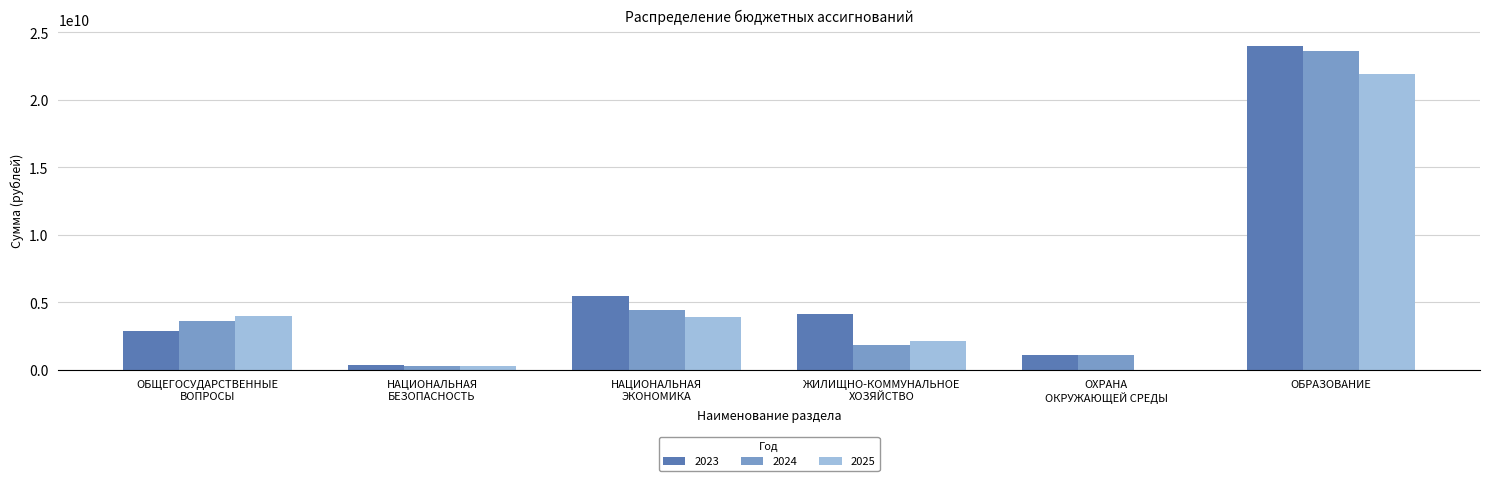

What is the sum of all 2024 values?

34859185142.2